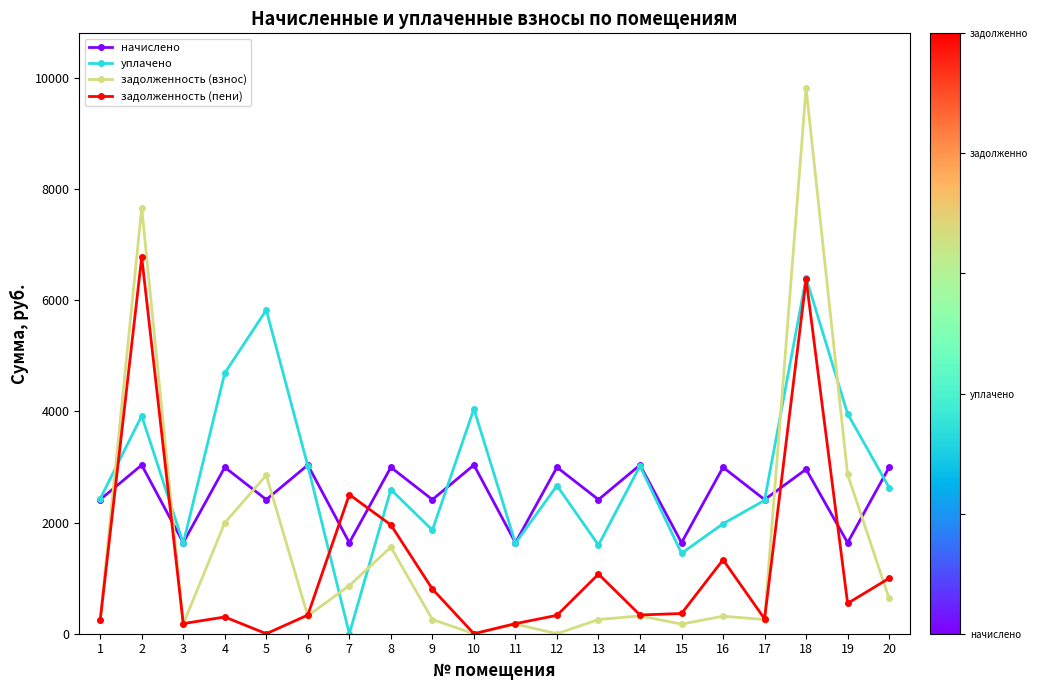

At which category is the sum across all series the highest?

18